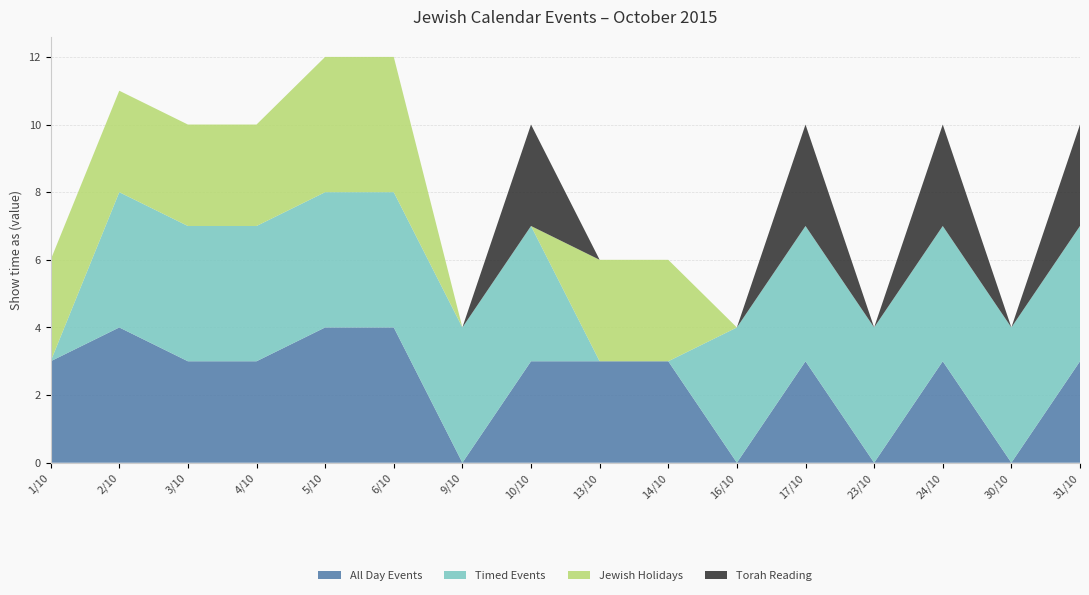

Reading left to right, transcribe all the data shown in this chart.

All Day Events: 3	4	3	3	4	4	0	3	3	3	0	3	0	3	0	3
Timed Events: 0	4	4	4	4	4	4	4	0	0	4	4	4	4	4	4
Jewish Holidays: 3	3	3	3	4	4	0	0	3	3	0	0	0	0	0	0
Torah Reading: 0	0	0	0	0	0	0	3	0	0	0	3	0	3	0	3